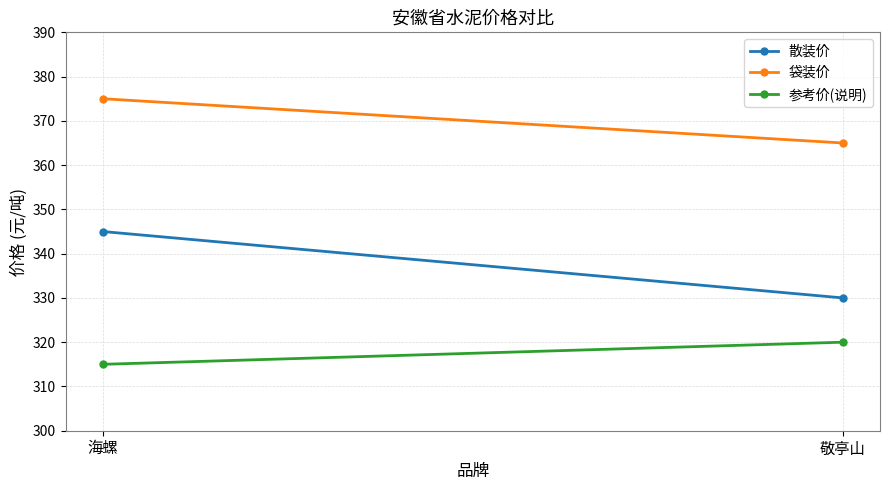

Is the value of 袋装价 at 海螺 greater than the value of 散装价 at 敬亭山?

Yes